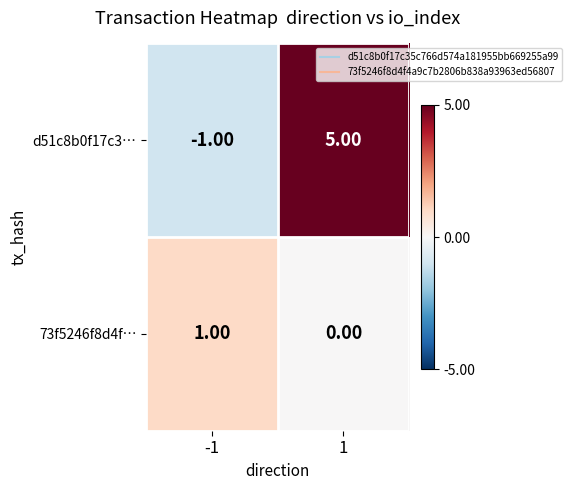

List the labels in order of 73f5246f8d4f… value, largest first.

-1, 1